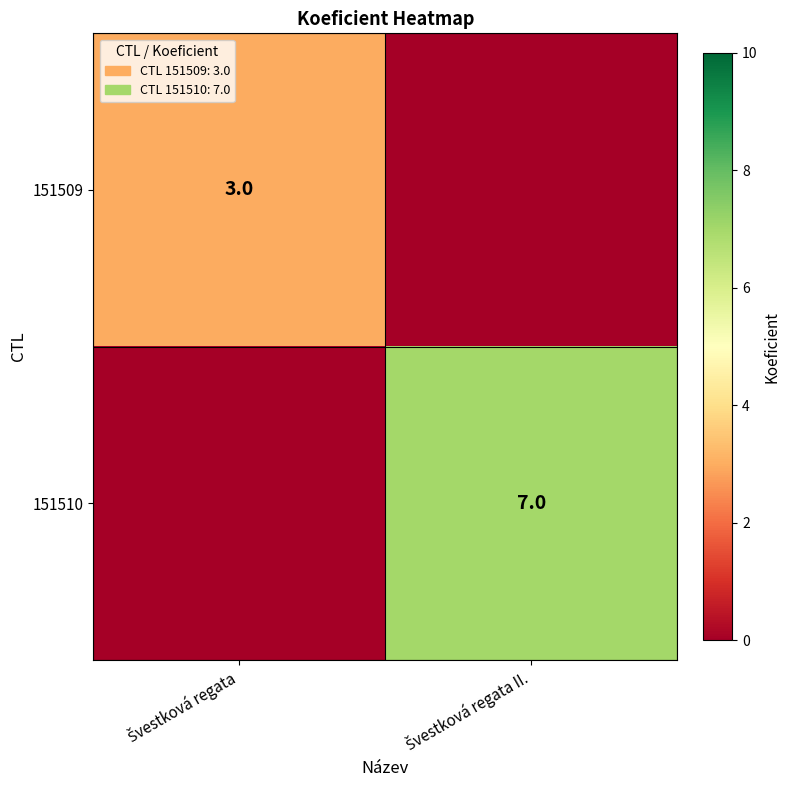

Is it true that 151510 equals 7 at Švestková regata II.?

True